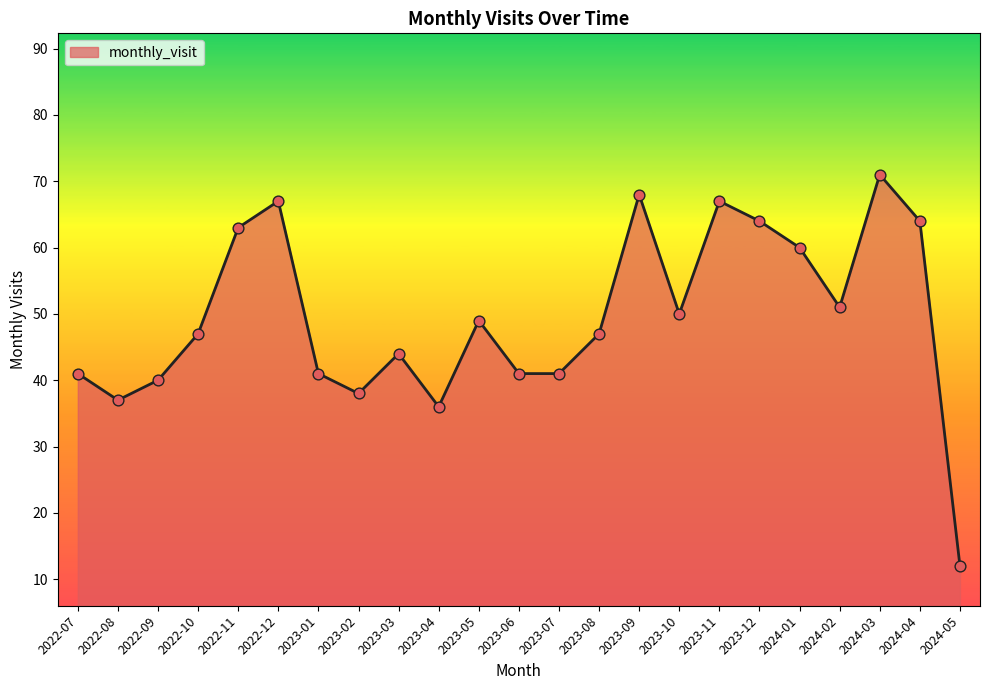

What is the ratio of the value at 2024-05 to the value at 2022-10?

0.3